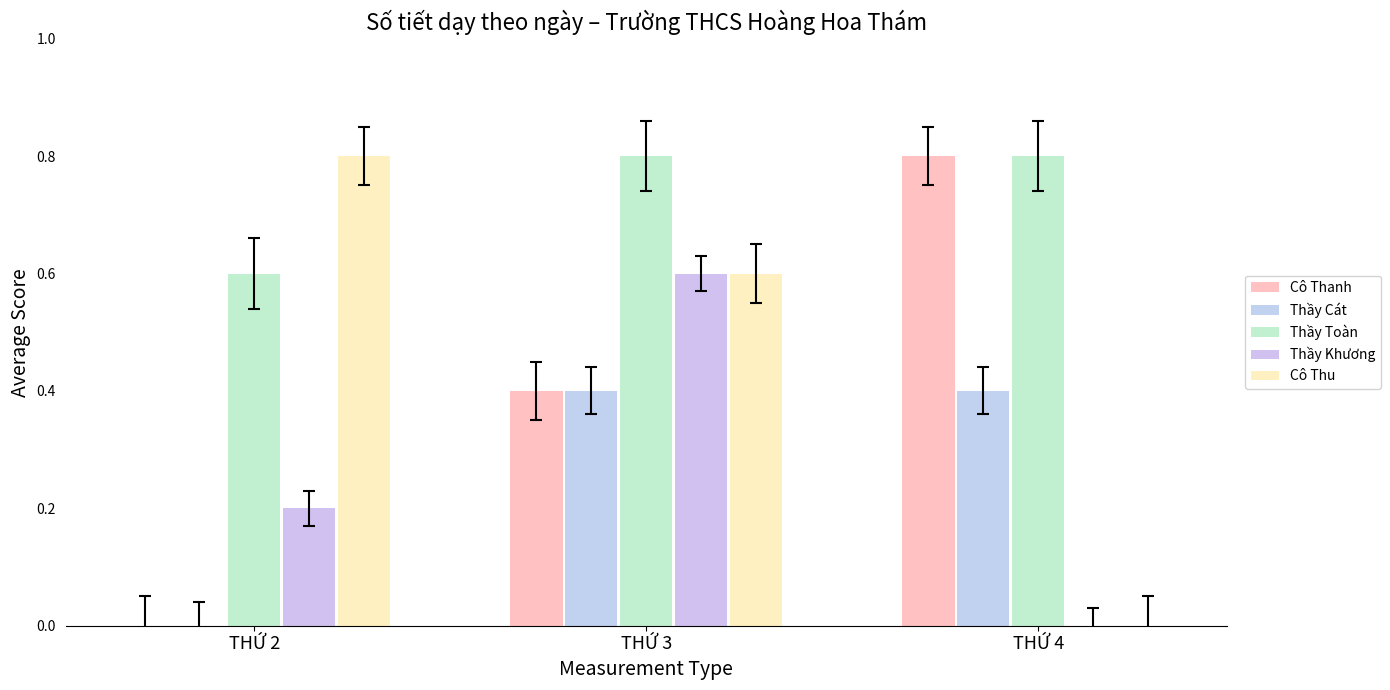

What is the difference between the highest and lowest values at THỨ 4?

0.8